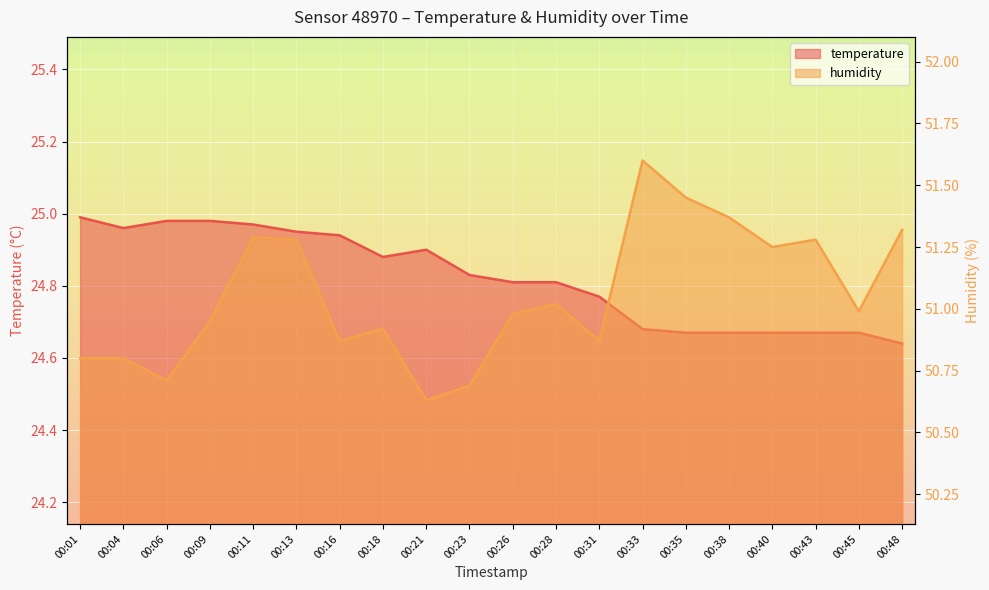

What are all the series names shown in the legend?

temperature, humidity